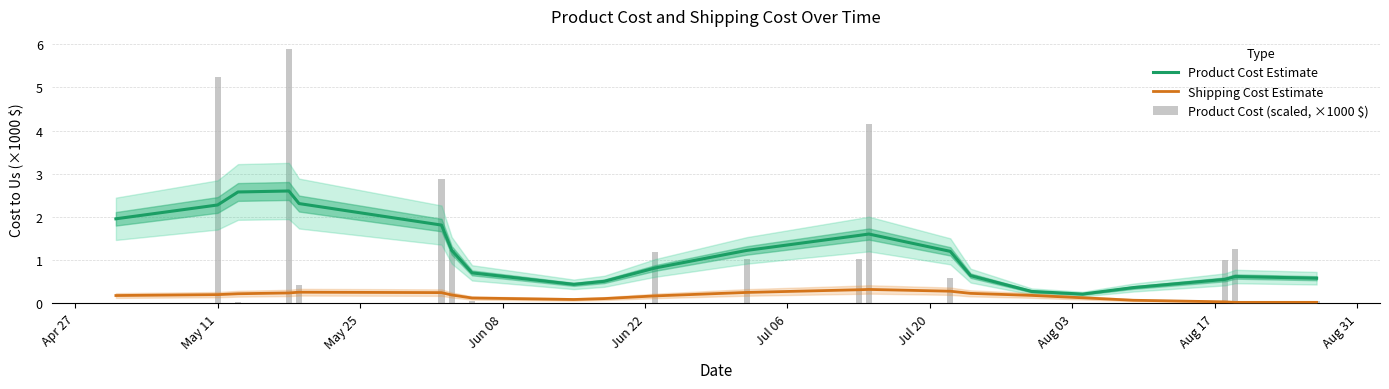

List the series in order of their peak value, lowest first.

Shipping Cost Estimate, Product Cost Estimate, Product Cost (scaled, ×1000 $)